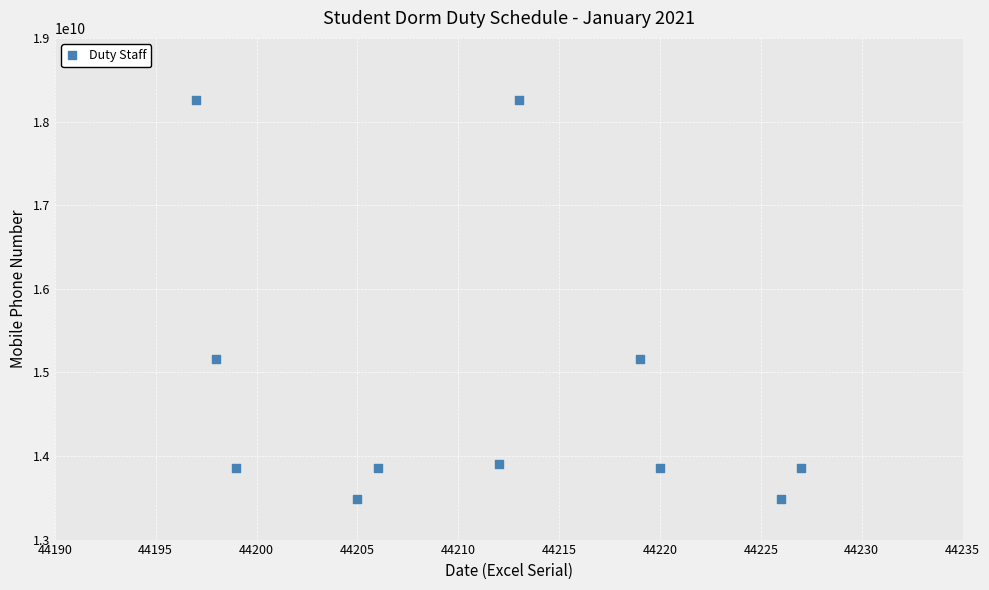

What is the average Y value?

14829274561